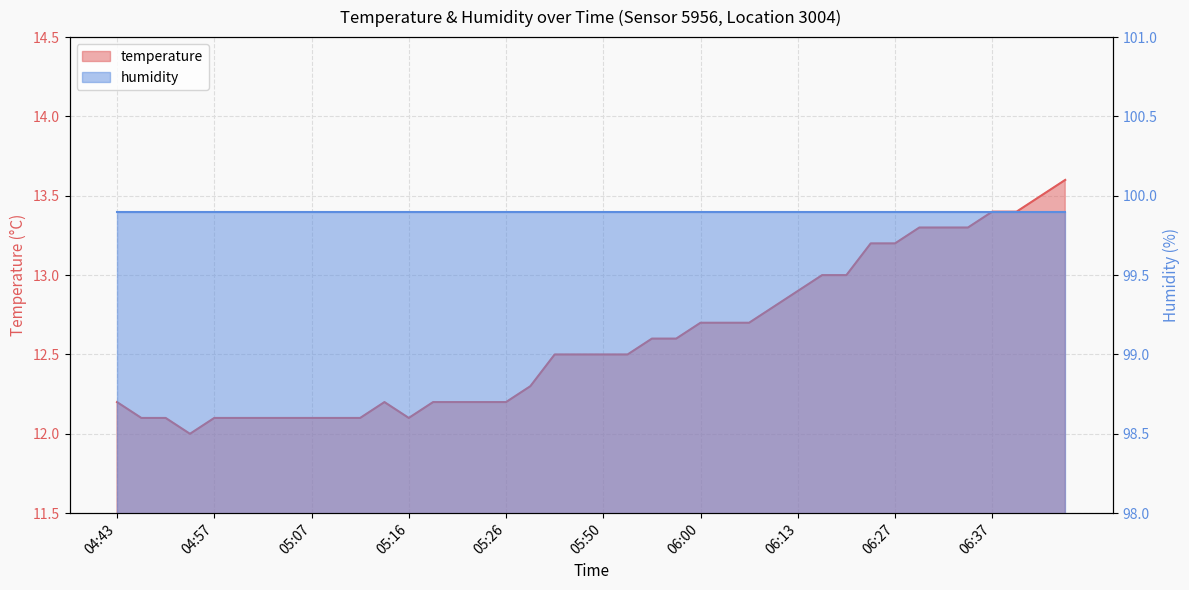

Which label corresponds to the smallest value in the chart?

04:54